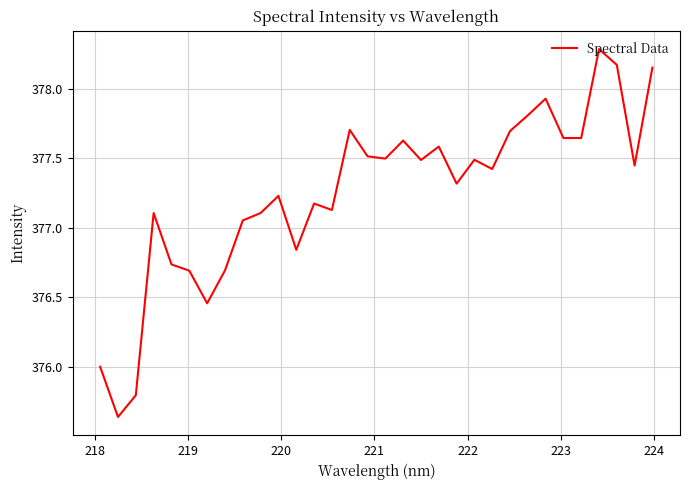

What is the maximum value shown in the chart?

378.3